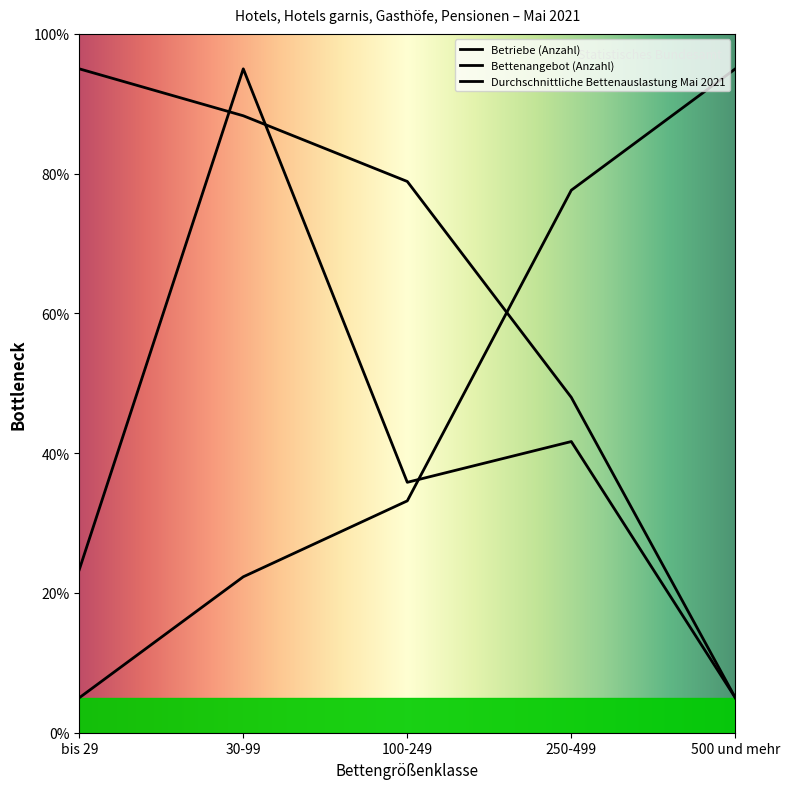

True or false: Betriebe (Anzahl) and Durchschnittliche Bettenauslastung Mai 2021 intersect in this chart.

True